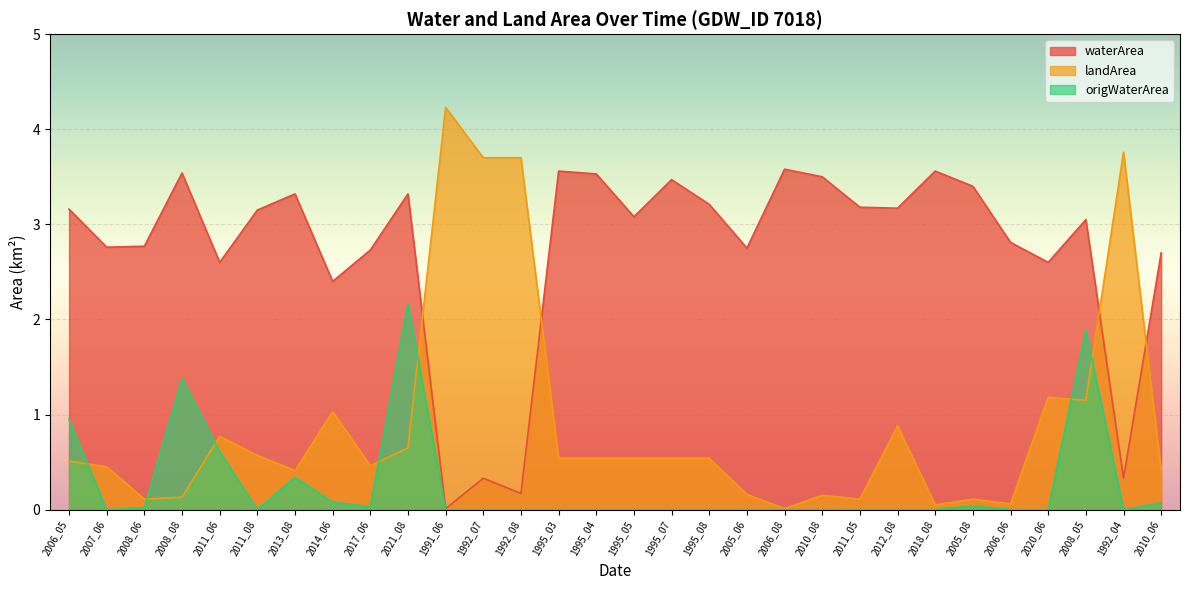

What are all the series names shown in the legend?

waterArea, landArea, origWaterArea